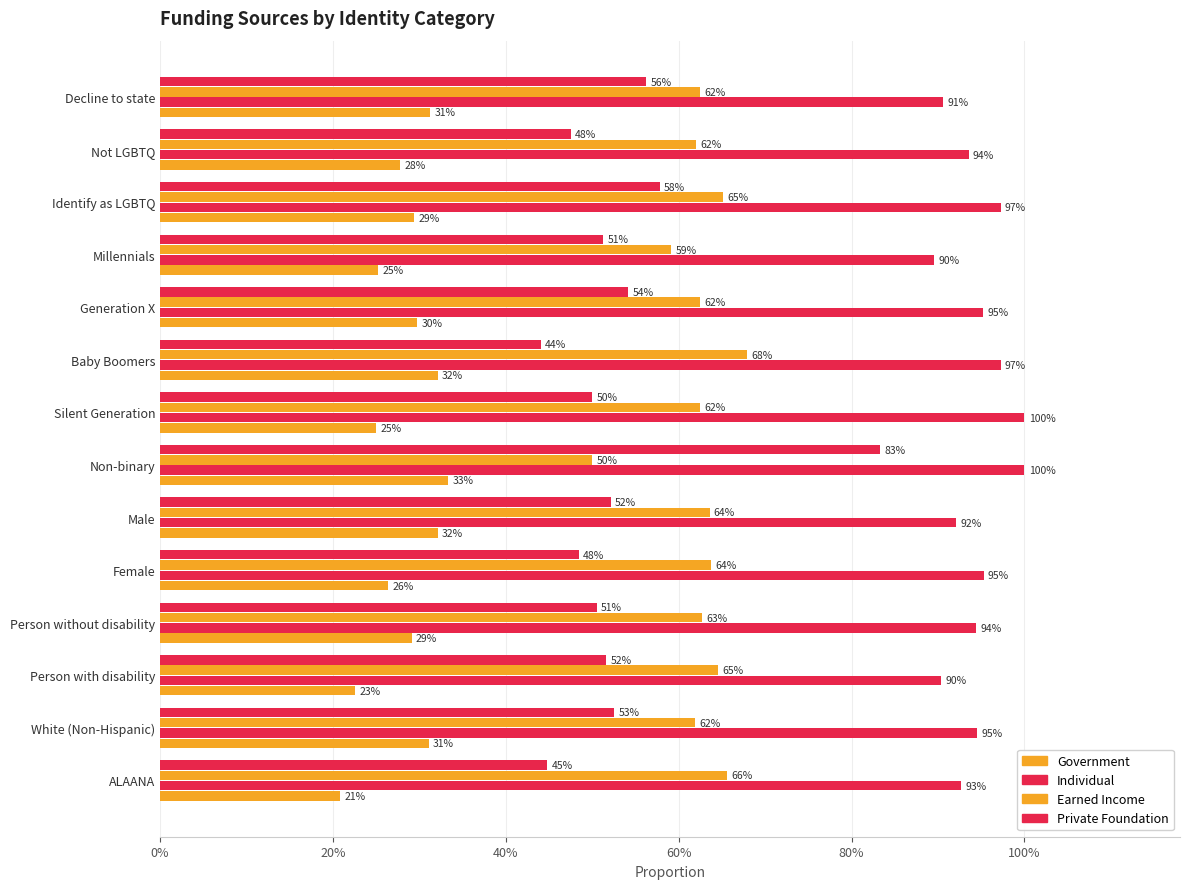

Rank the series by their maximum value, from lowest to highest.

Government, Earned Income, Private Foundation, Individual